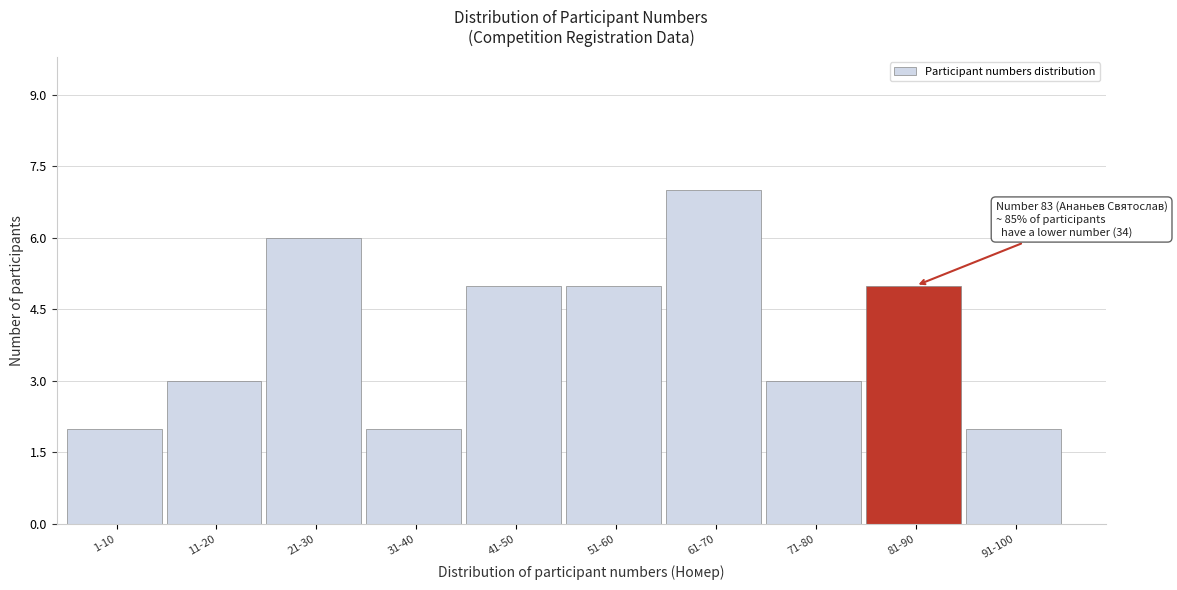

Reading right to left, list all the values displayed in this chart.

91-100=2	81-90=5	71-80=3	61-70=7	51-60=5	41-50=5	31-40=2	21-30=6	11-20=3	1-10=2